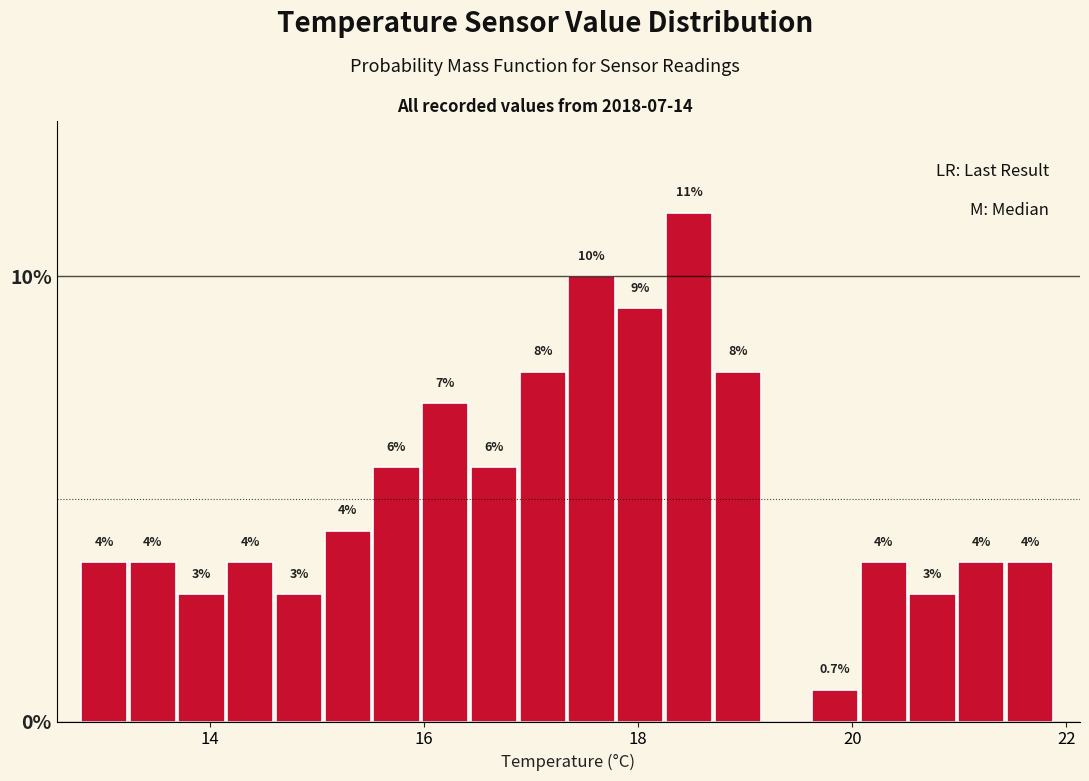

Around what value on the x-axis is the tallest bar? Give the approximate position of its centre, as read against the axis.

18.4